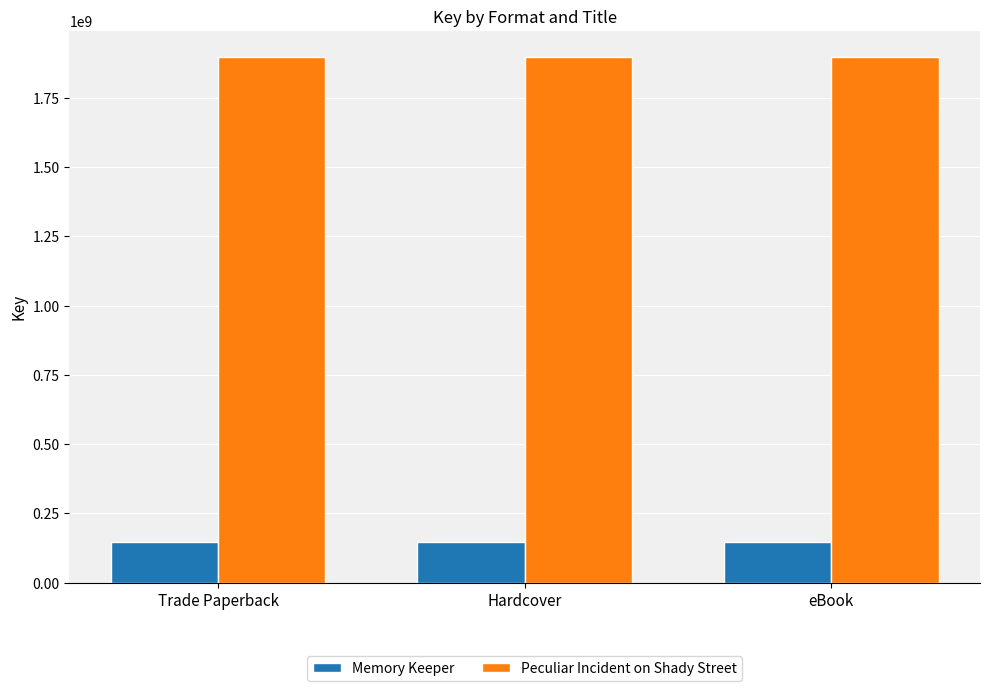

List the series in order of their overall mean, highest first.

Peculiar Incident on Shady Street, Memory Keeper